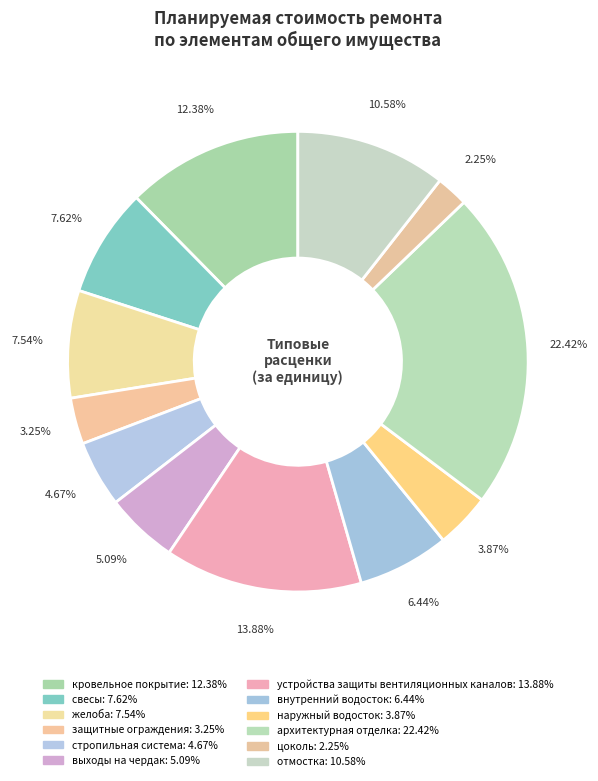

Count the number of slices in the pie.

12